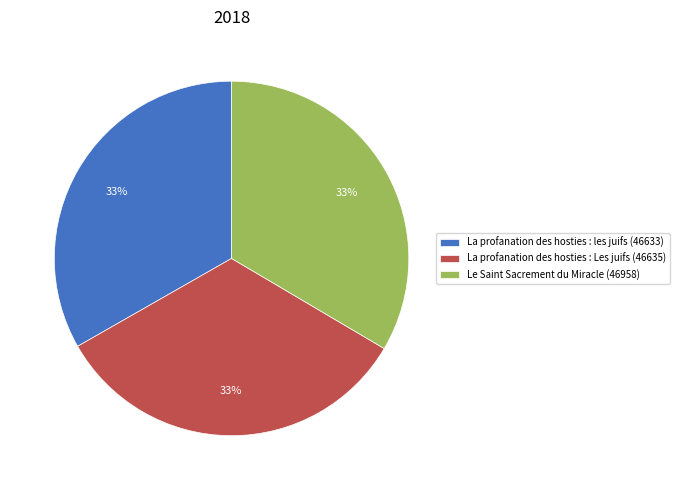

What percentage is the La profanation des hosties : Les juifs (46635) slice, to the nearest percent?

33%